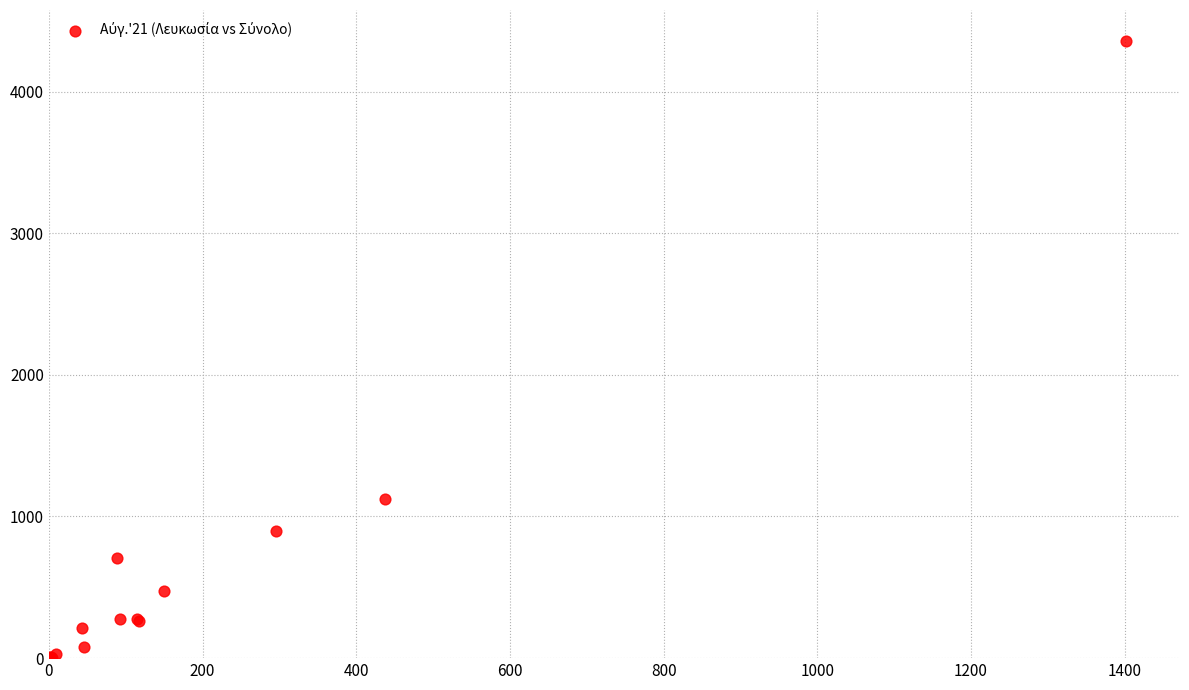

What Y value in the scatter plot is closest to 2181?

1121